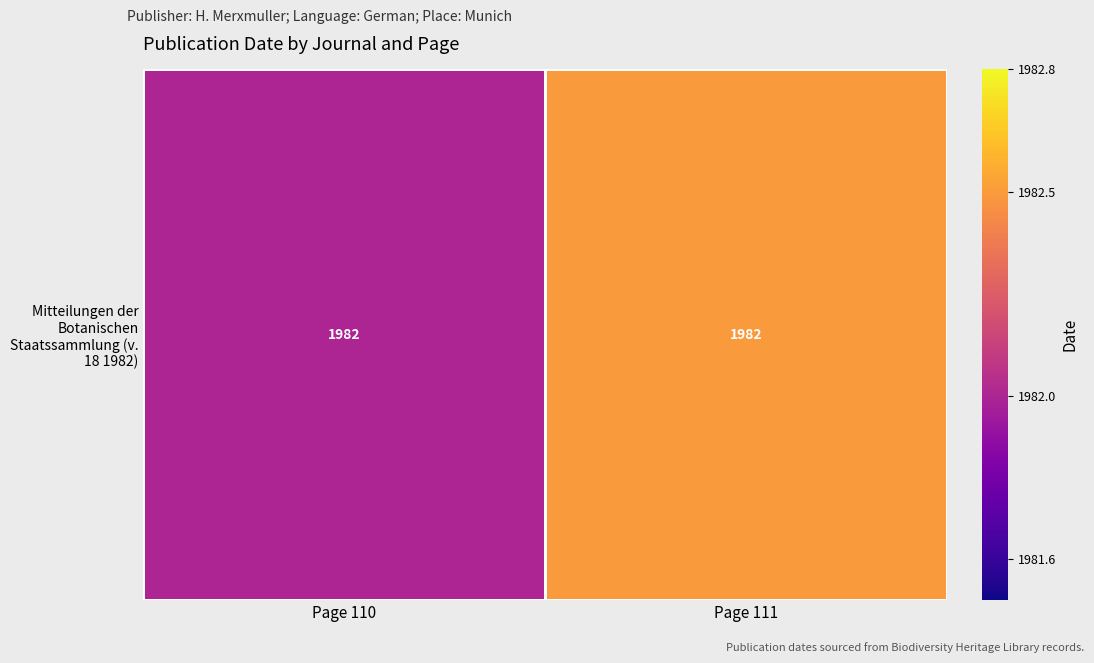

Count the values in the range 1982 to 1983.

2